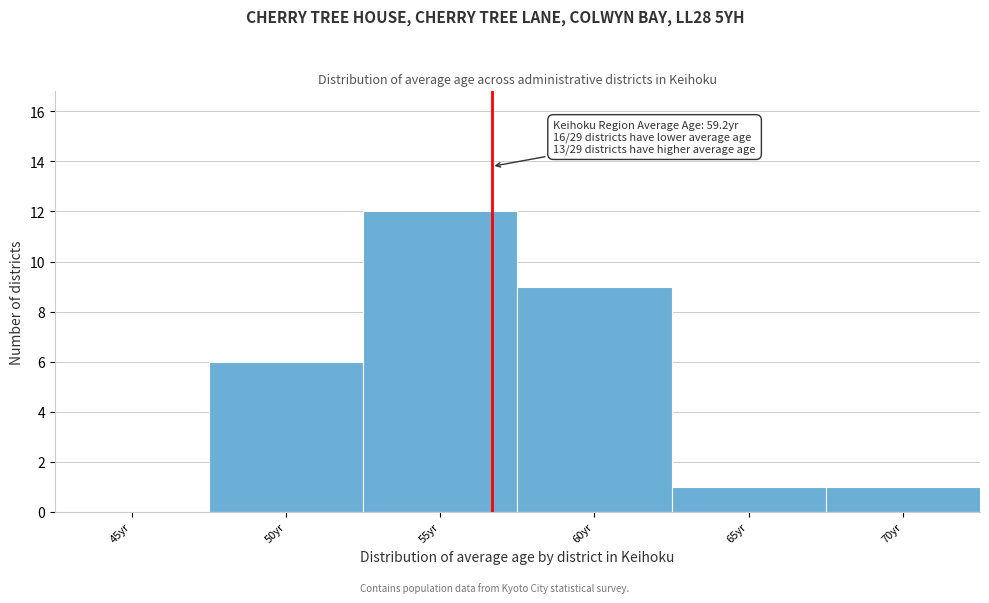

Reading left to right, list all the values displayed in this chart.

45yr=0	50yr=6	55yr=12	60yr=9	65yr=1	70yr=1